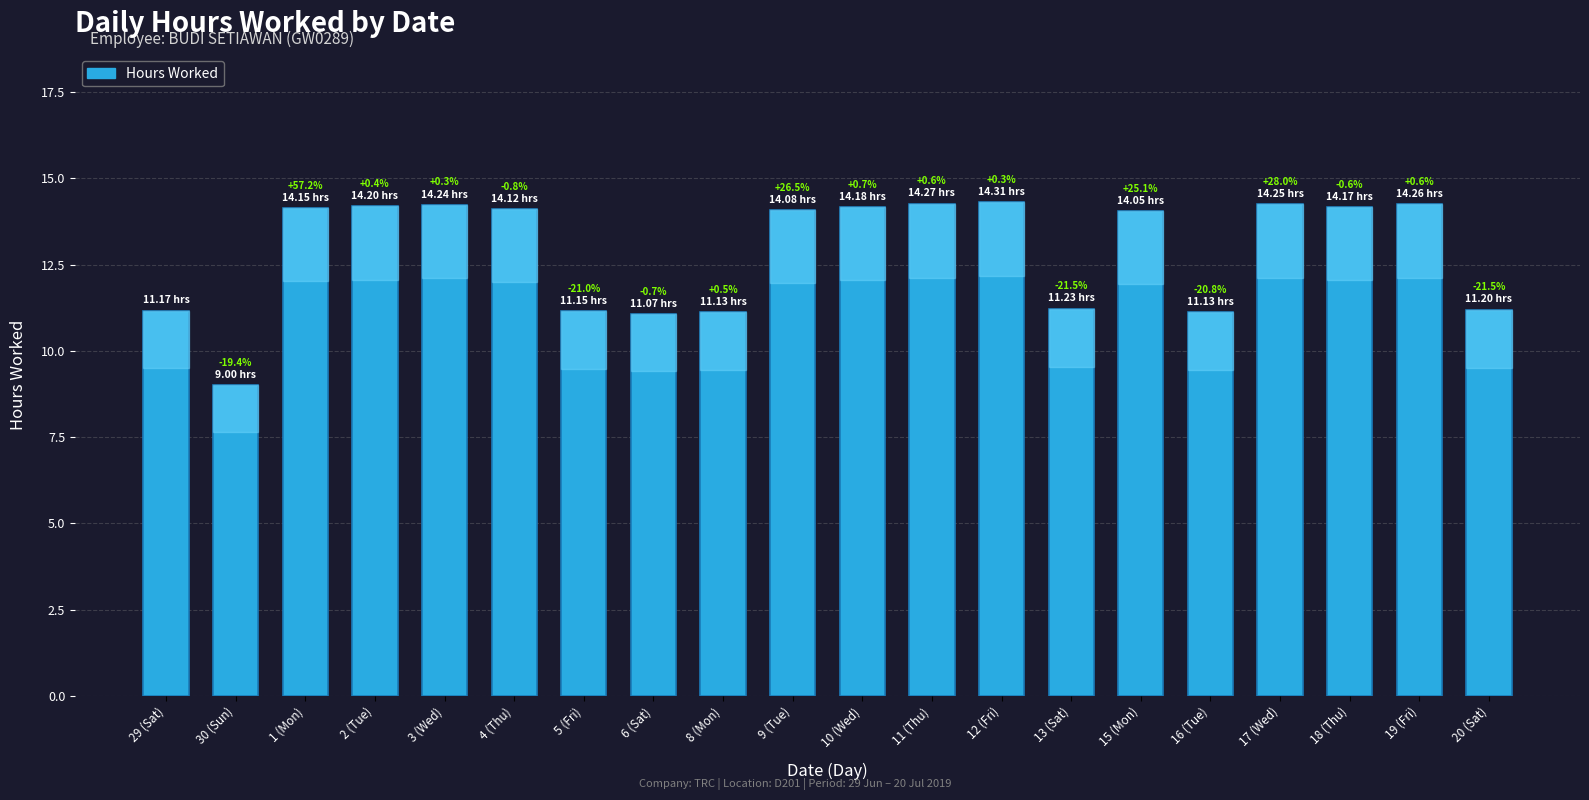

At which category does the chart reach its minimum across all series?

30 (Sun)